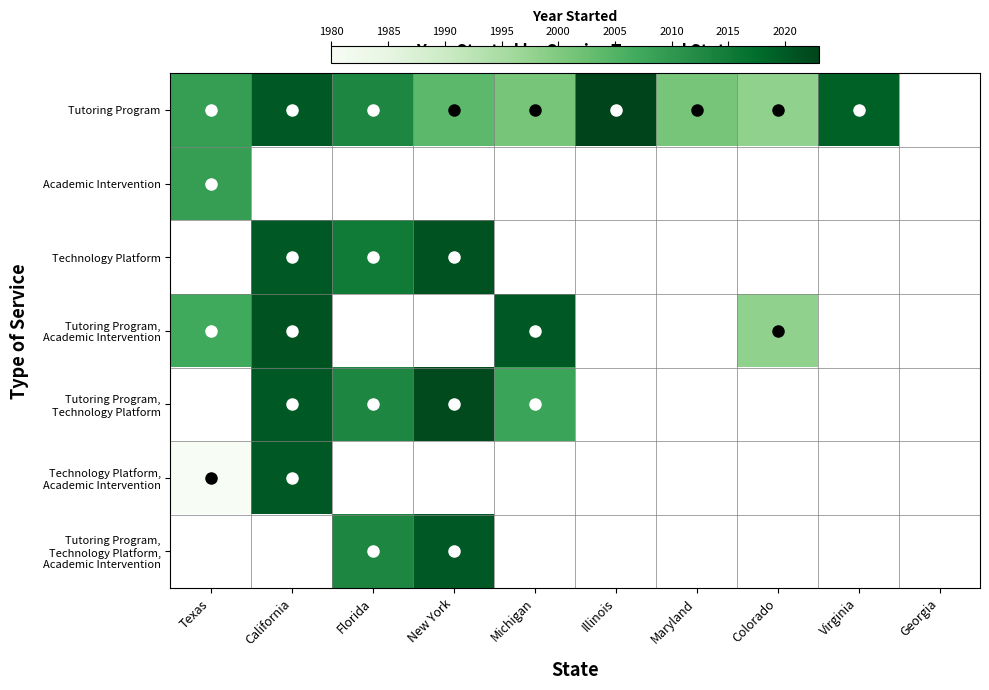

Which has a higher value, Georgia or Illinois?

Illinois